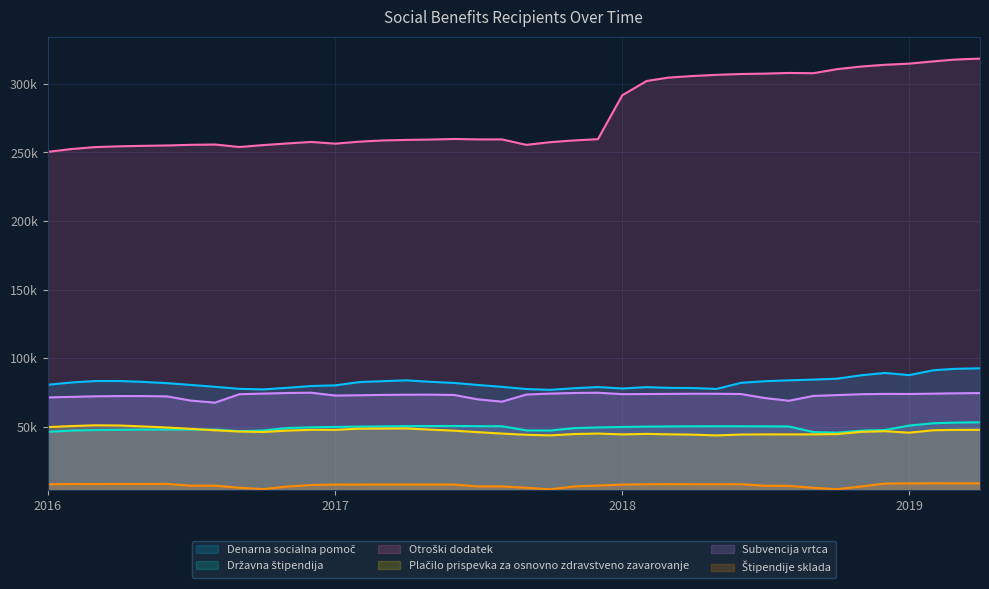

Where is Plačilo prispevka za osnovno zdravstveno zavarovanje nearest to the value 47400?

2016-08